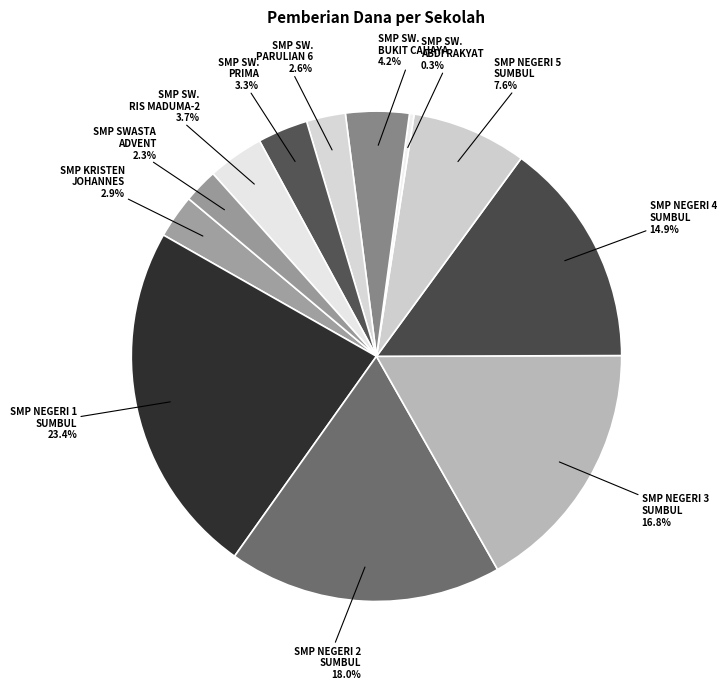

To the nearest percent, what is the average slice percentage?

8%